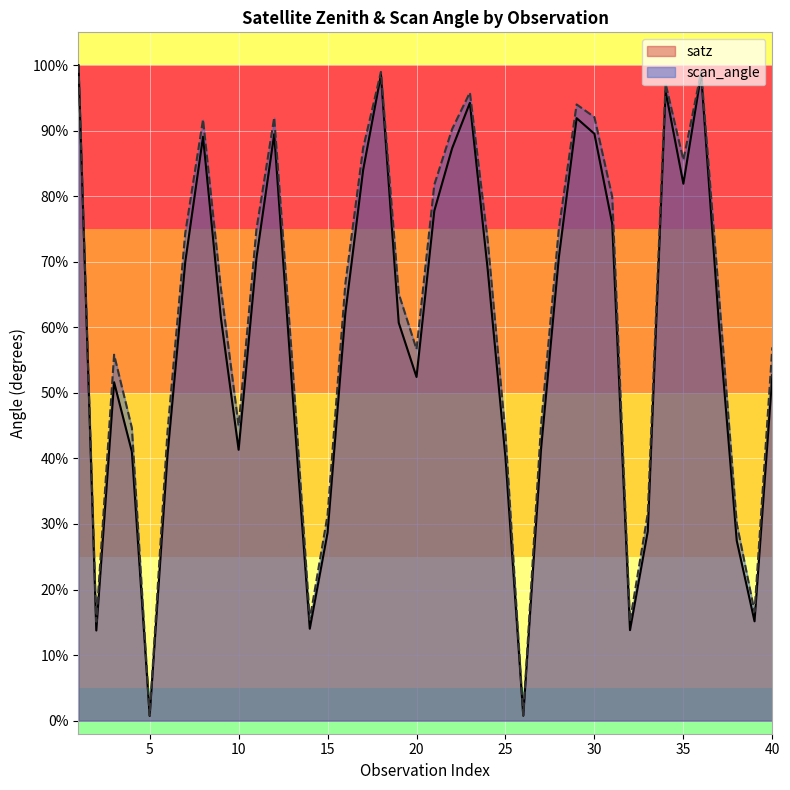

At which label does satz reach its minimum?

5